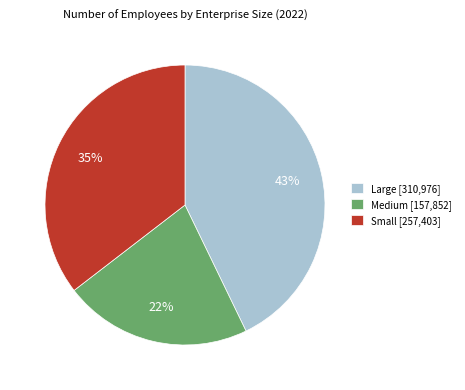

Between Medium and Large, which is larger?

Large